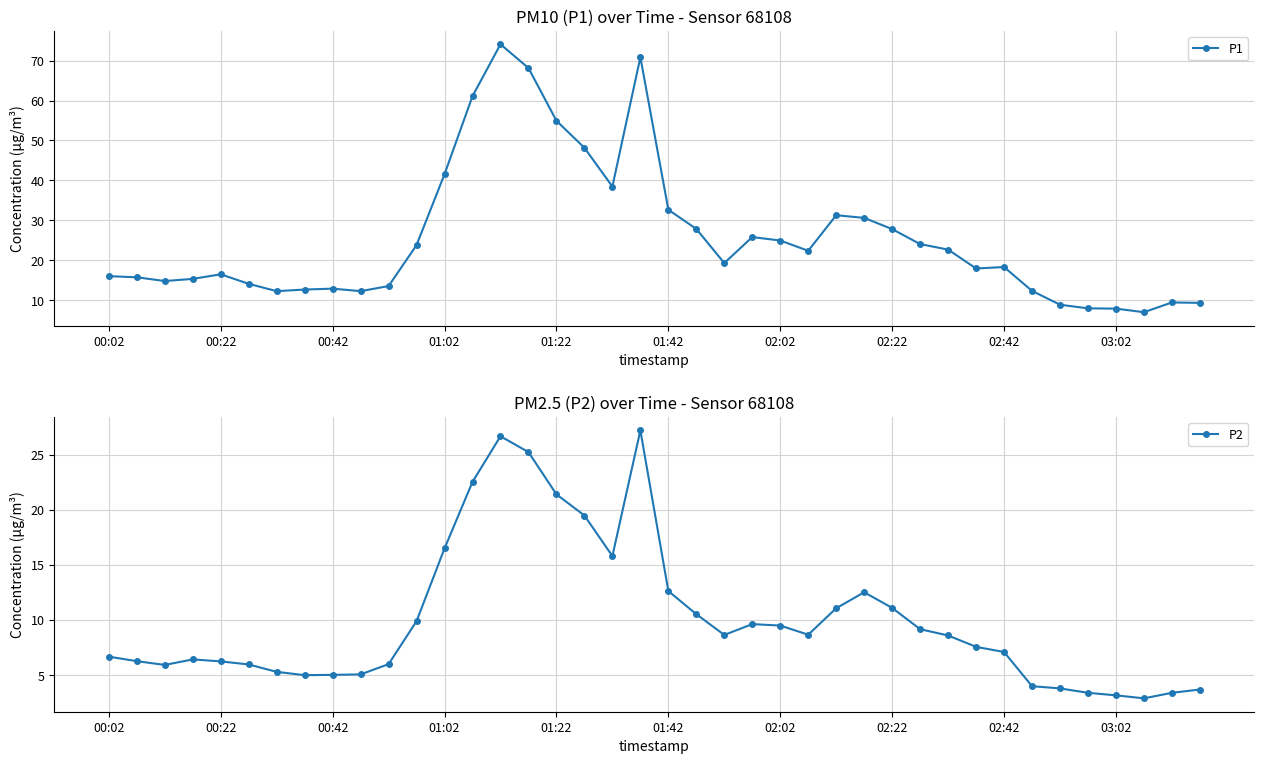

Rank the series at 29 from highest to lowest value.

P1, P2